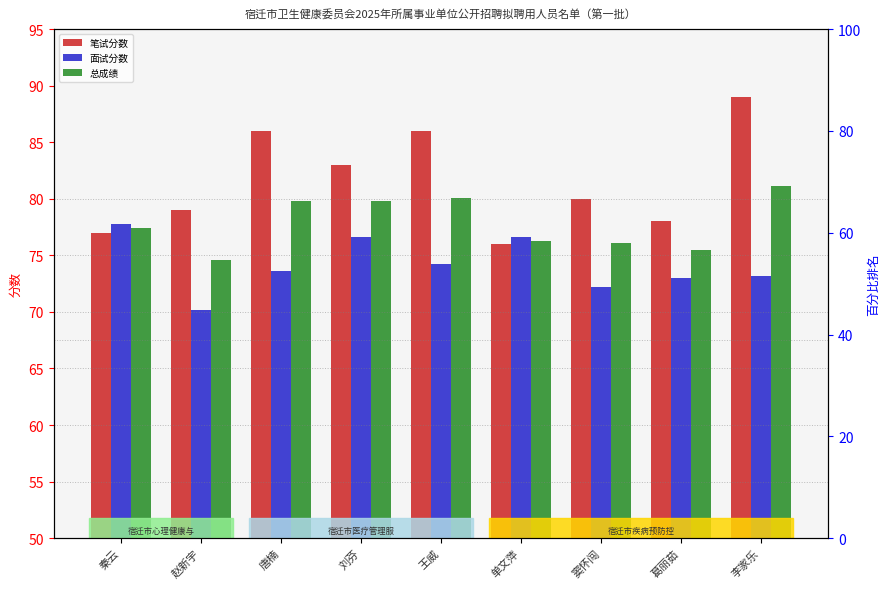

Which category has the lowest value in the 笔试分数 series?

单文萍